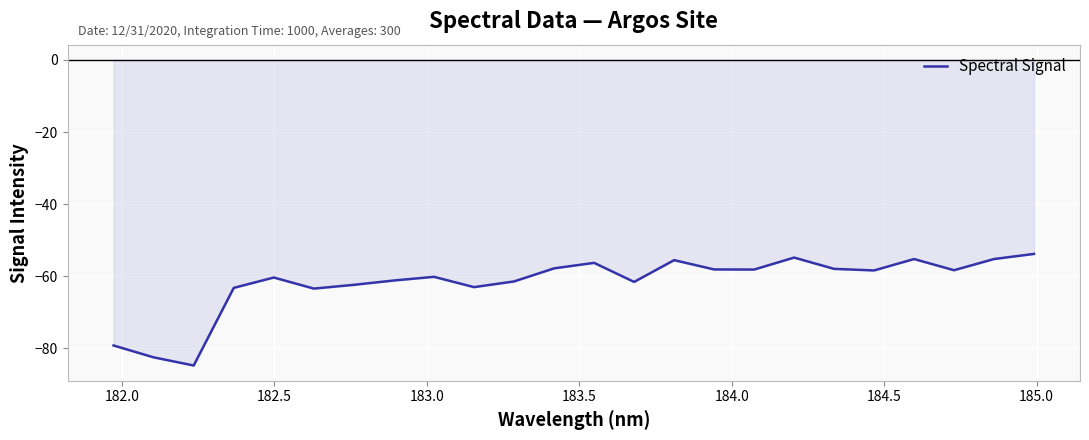

What is the minimum value shown in the chart?

-84.8